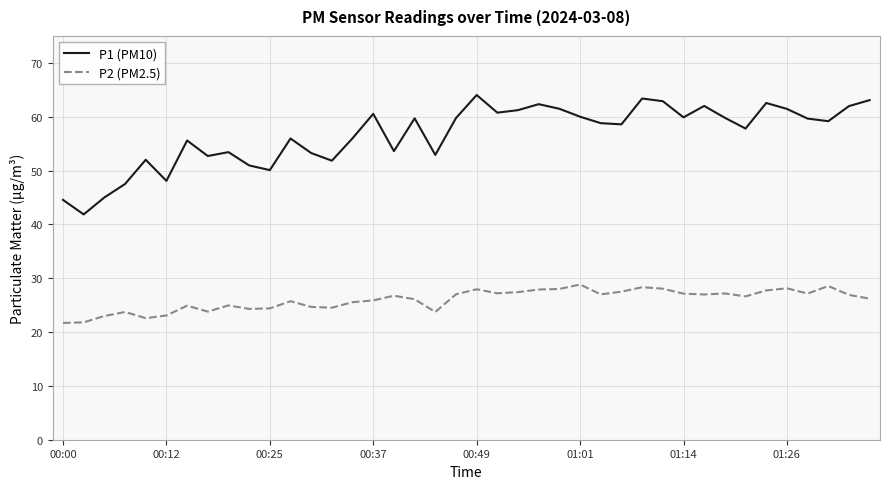

What is the minimum value shown in the chart?

21.7